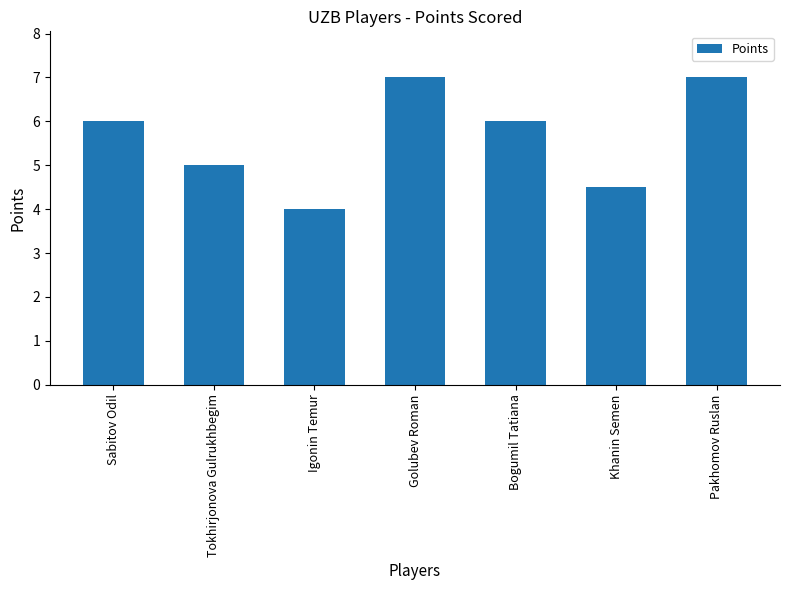

What is the sum of the values at Igonin Temur and Sabitov Odil?

10.0